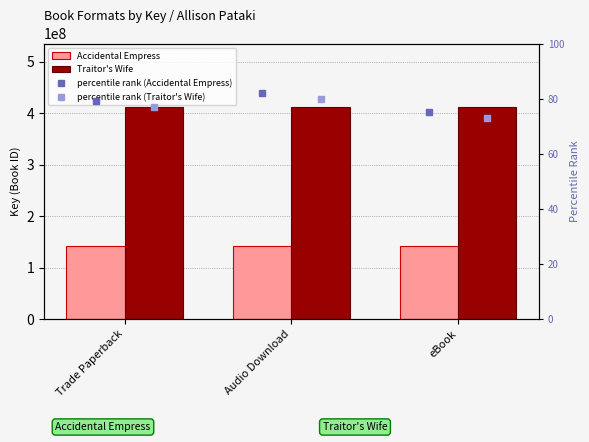

How many series are shown in this chart?

4